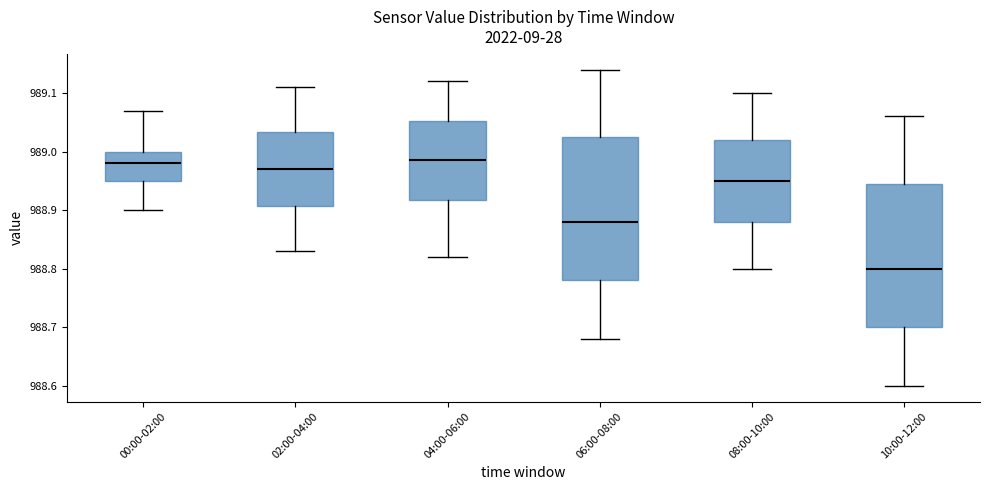

Where does the upper whisker of the box for 00:00-02:00 end on the y-axis? The values are not printed on the chart, so give them approximately, as read against the axis.

989.07